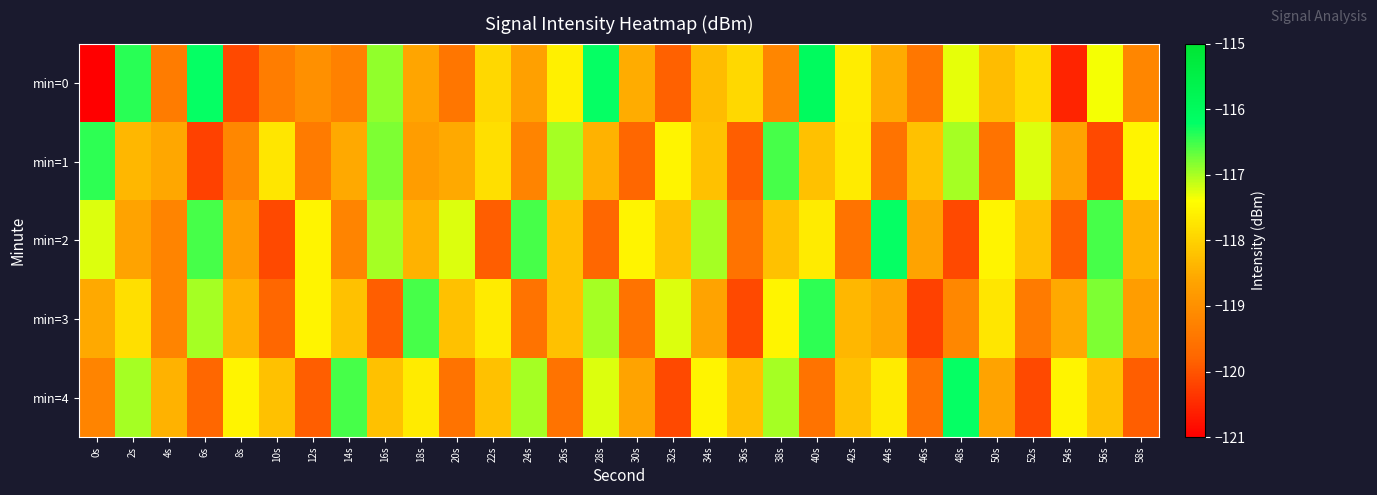

Which has a higher value, 28s or 22s?

28s